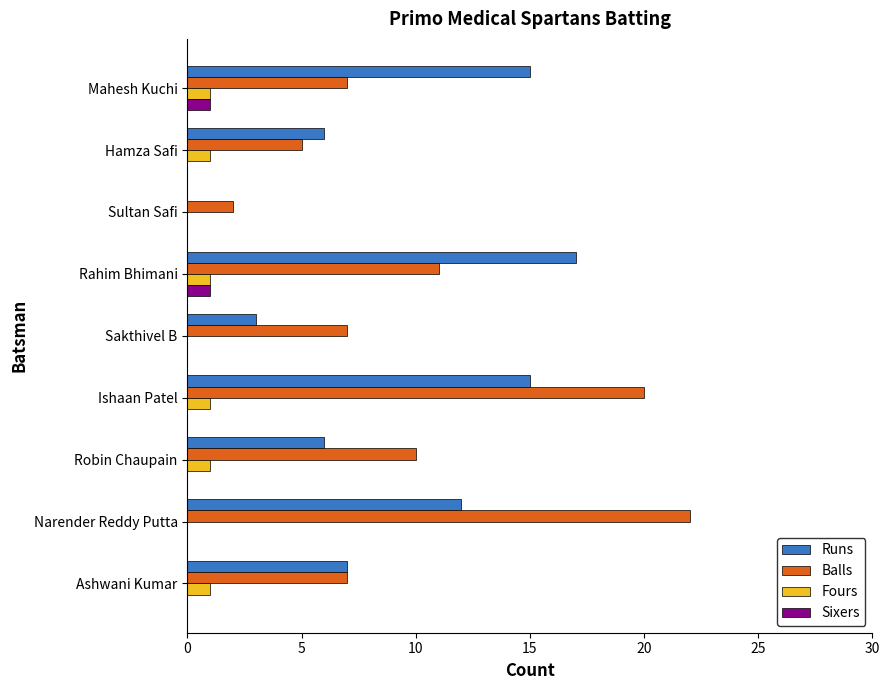

What is the greatest value displayed?

22